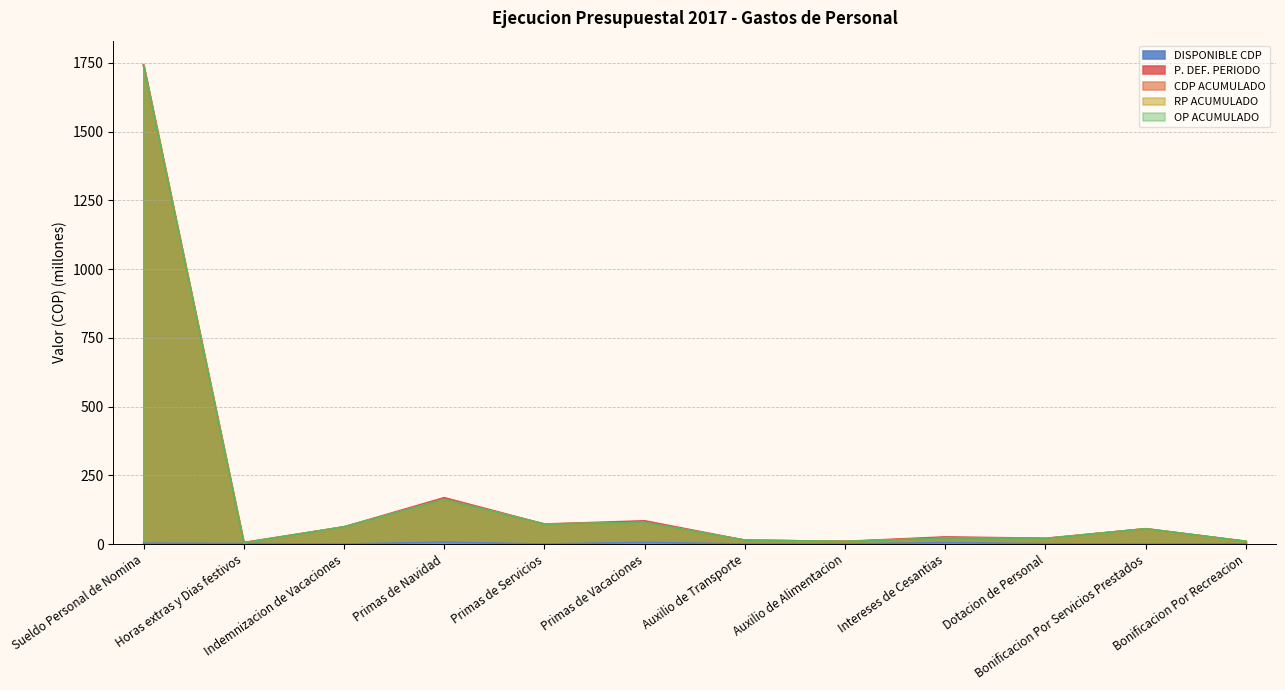

What is the maximum value shown in the chart?

1743.7